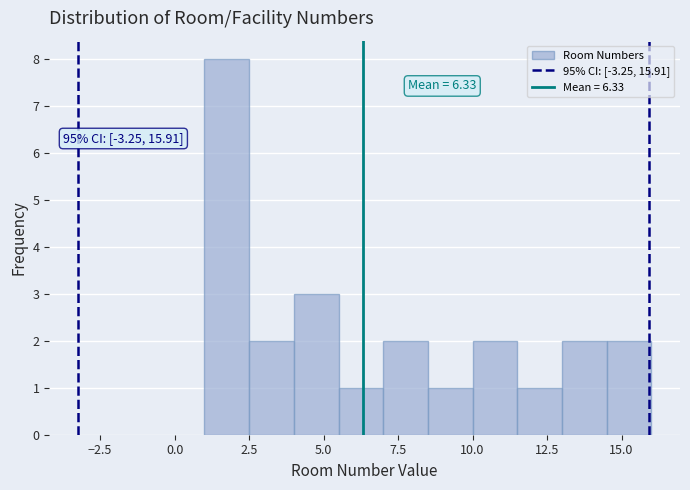

Read against the x-axis, roughly where is the centre of the tallest bar?

2.0